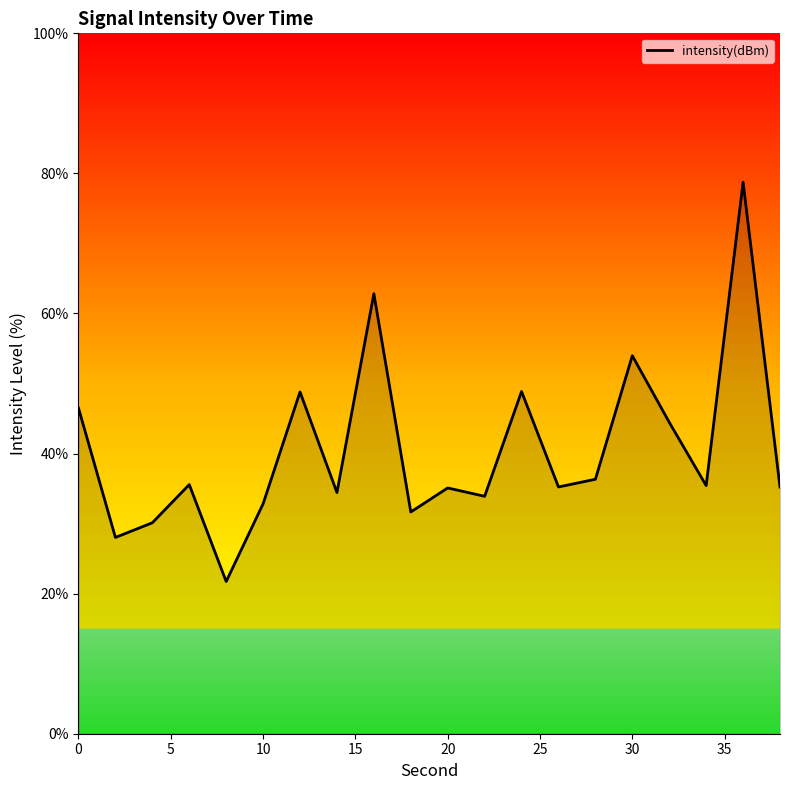

How many lines are shown in the chart?

1